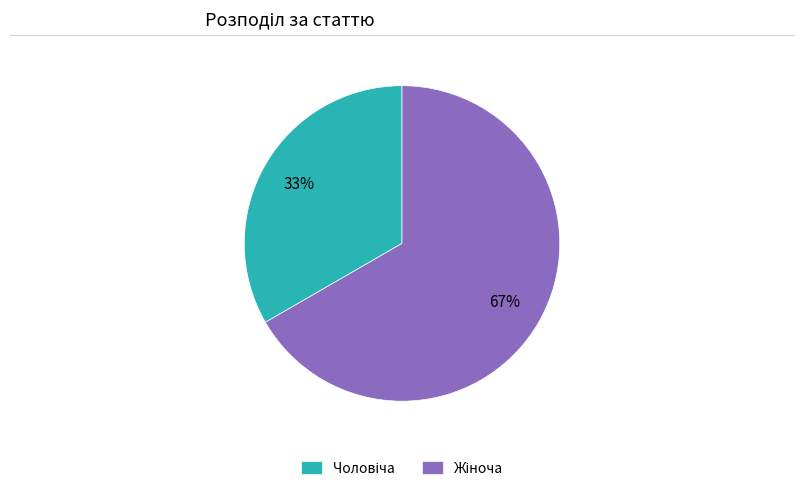

Is there a majority slice in this chart?

Yes